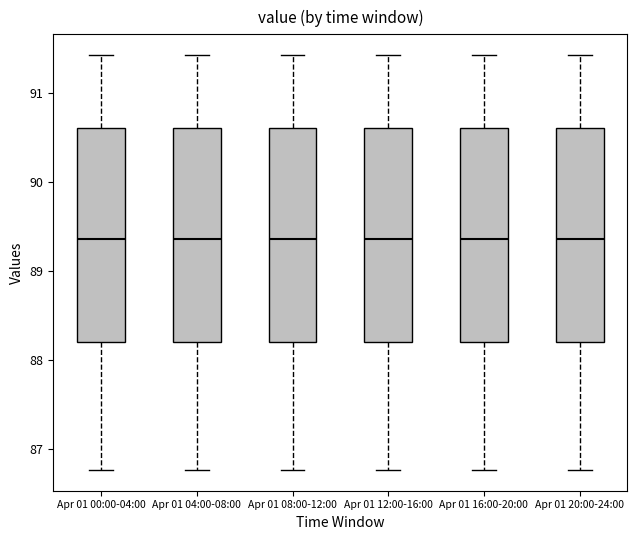

Reading left to right, transcribe this box plot: for each box, give where its median line is, the range the box spans, and where its two whiskers end, as read against the y-axis. The values are not printed on the chart, so give them approximately, as read against the axis.

Apr 01 00:00-04:00: median 89.4, box 88.2 to 90.6, whiskers 86.8 to 91.4
Apr 01 04:00-08:00: median 89.4, box 88.2 to 90.6, whiskers 86.8 to 91.4
Apr 01 08:00-12:00: median 89.4, box 88.2 to 90.6, whiskers 86.8 to 91.4
Apr 01 12:00-16:00: median 89.4, box 88.2 to 90.6, whiskers 86.8 to 91.4
Apr 01 16:00-20:00: median 89.4, box 88.2 to 90.6, whiskers 86.8 to 91.4
Apr 01 20:00-24:00: median 89.4, box 88.2 to 90.6, whiskers 86.8 to 91.4